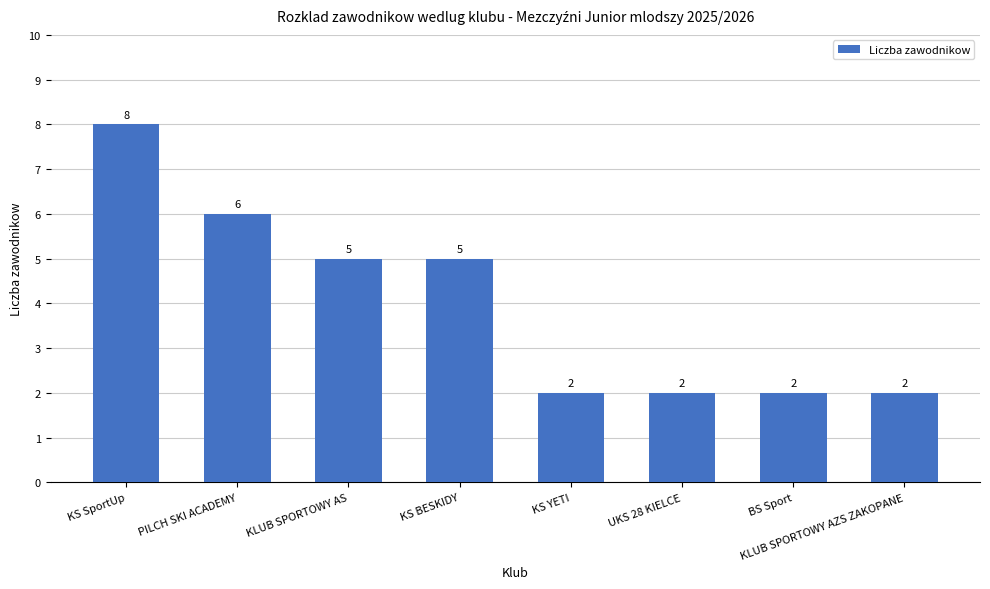

The chart shows a value of 2 at KS SportUp. True or false?

False